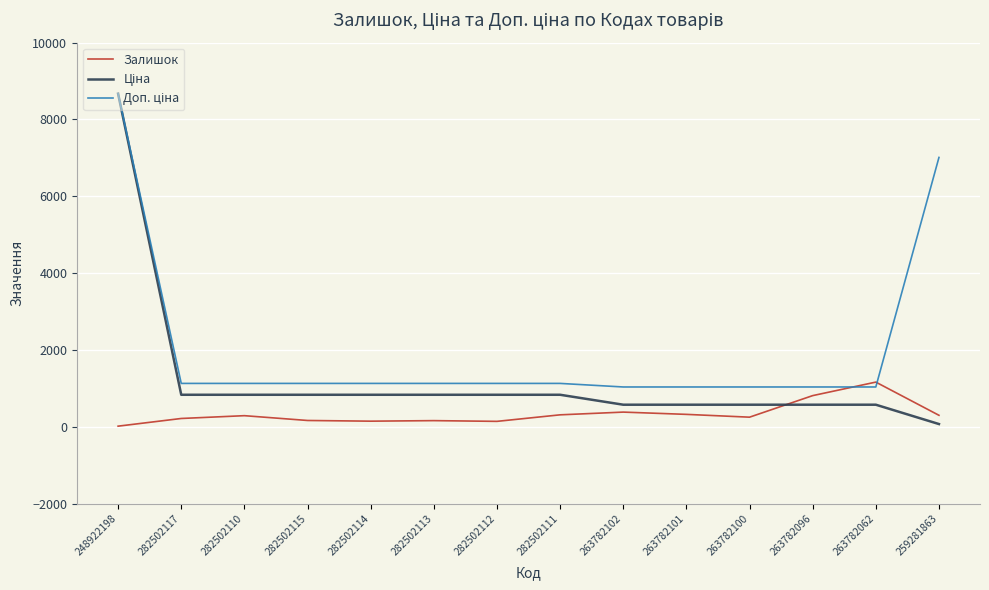

True or false: Залишок has a value of 381.0 at 263782102.

True